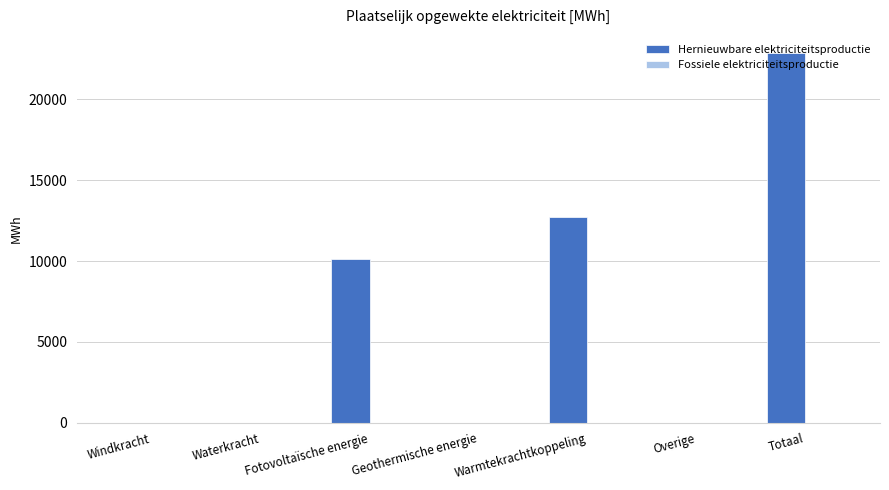

Where is the data nearest to the value 11424?

Fotovoltaïsche energie